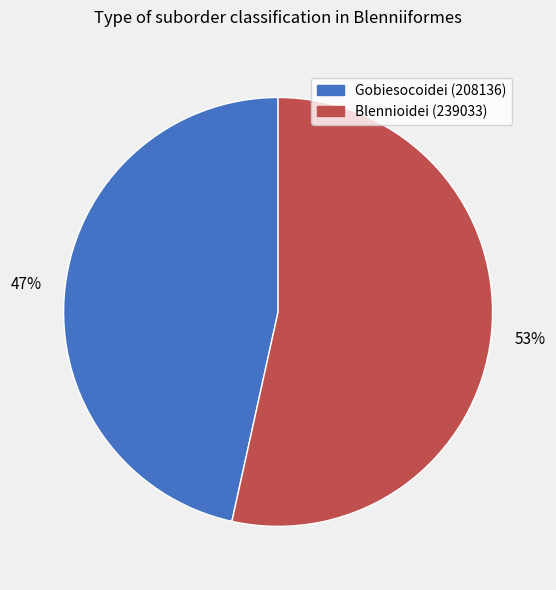

Count the number of slices in the pie.

2